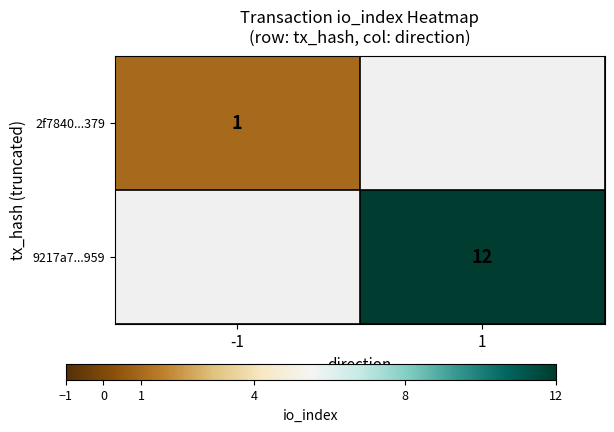

The 2f7840...379 series shows 0.6 at -1. True or false?

False